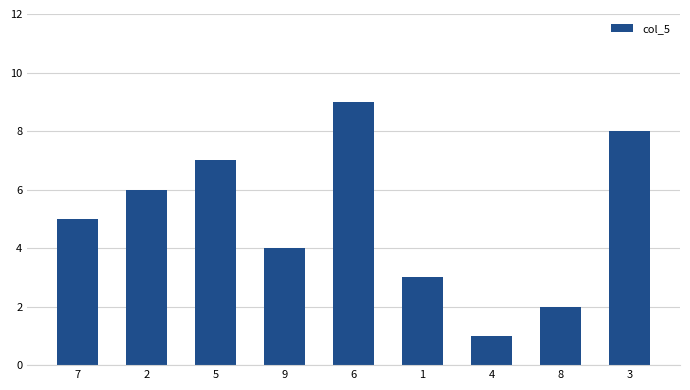

What is the difference between the second highest and minimum values?

7